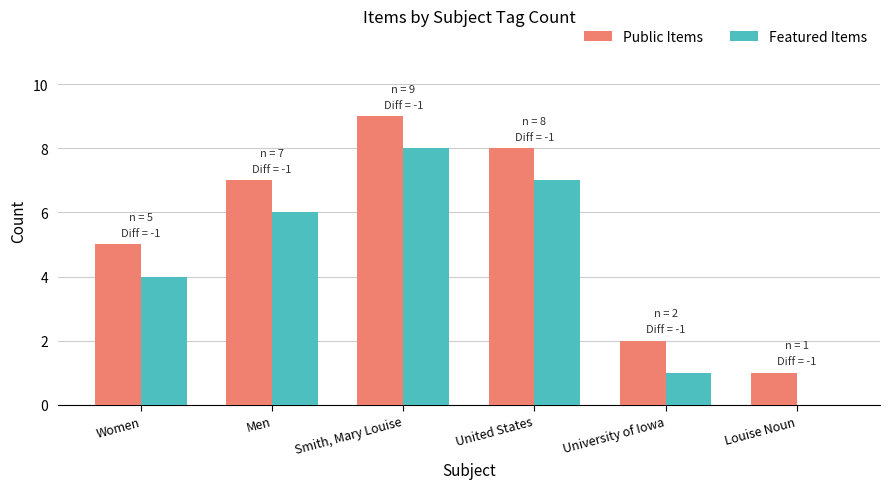

Reading left to right, list all the values displayed in this chart.

Public Items: Women=5	Men=7	Smith, Mary Louise=9	United States=8	University of Iowa=2	Louise Noun=1
Featured Items: Women=4	Men=6	Smith, Mary Louise=8	United States=7	University of Iowa=1	Louise Noun=0